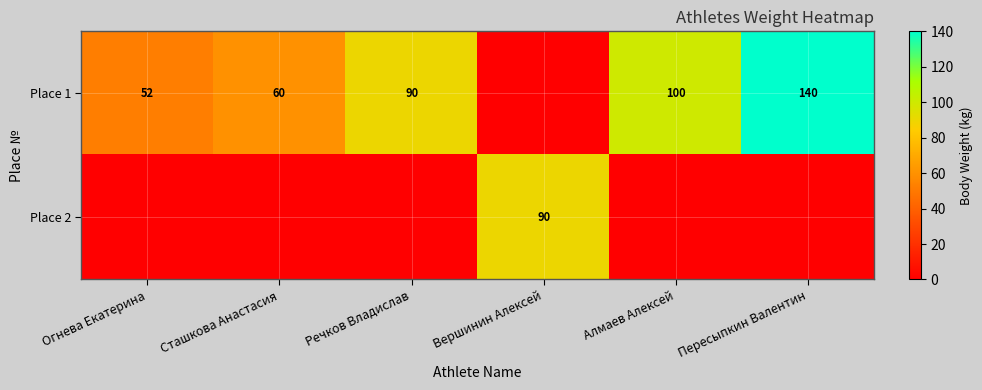

Is it true that Place 1 equals 164 at Алмаев Алексей?

False